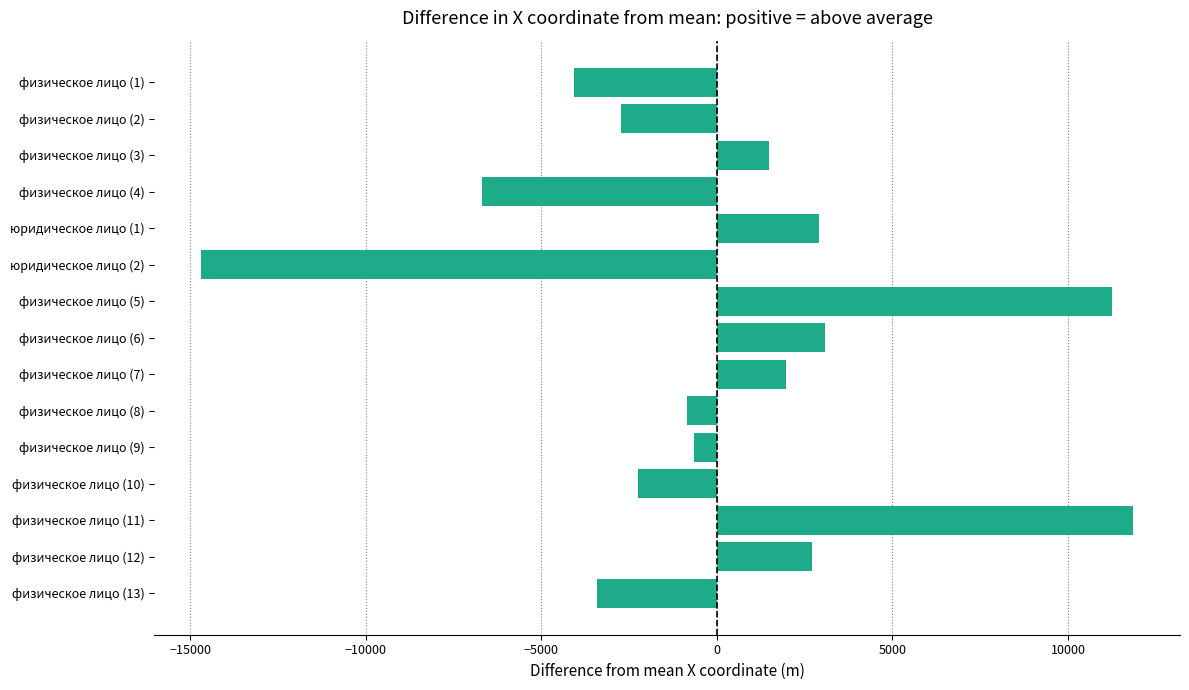

Which label corresponds to the largest value in the chart?

физическое лицо (11)